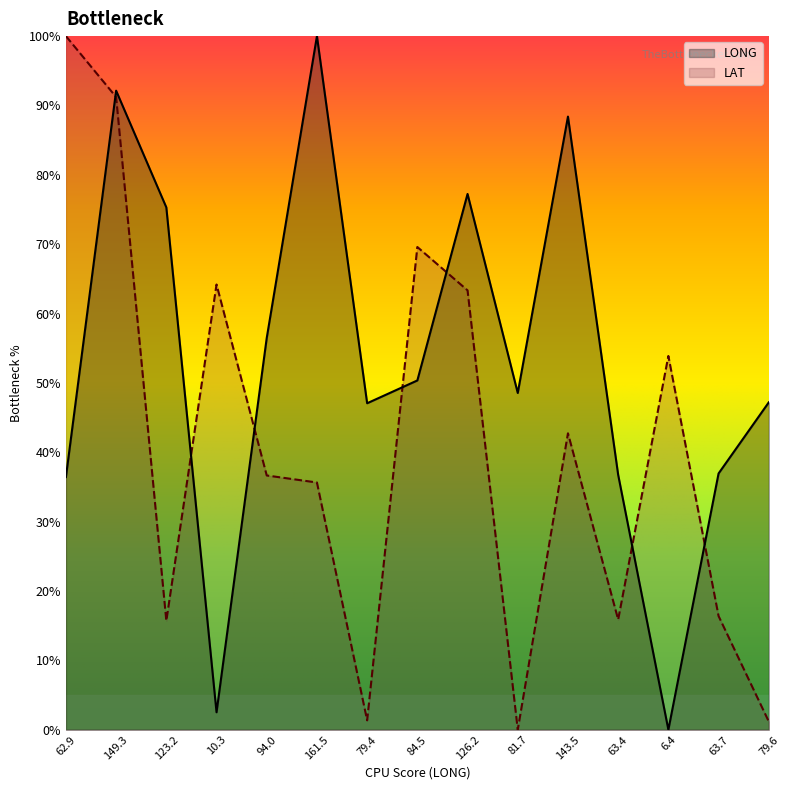

Rank the series by their average value, from highest to lowest.

LONG, LAT